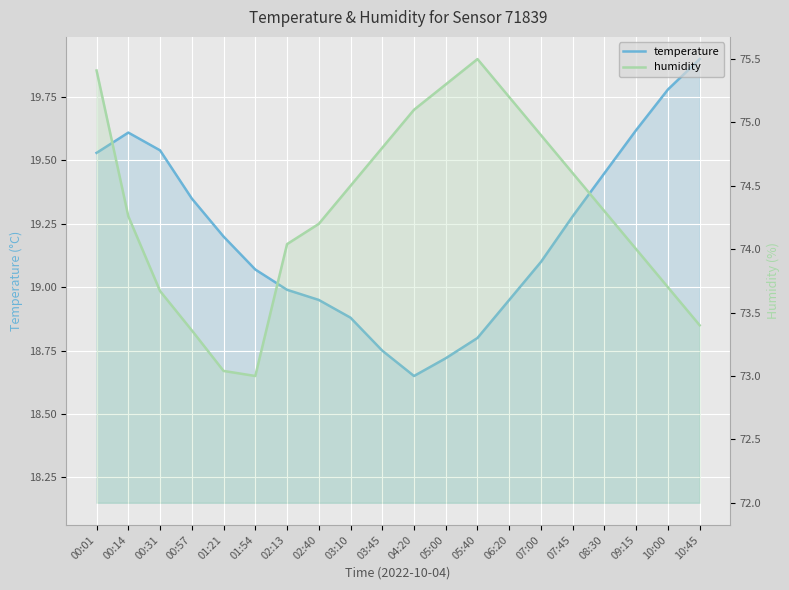

What is the label of the 20th point from the left?

10:45